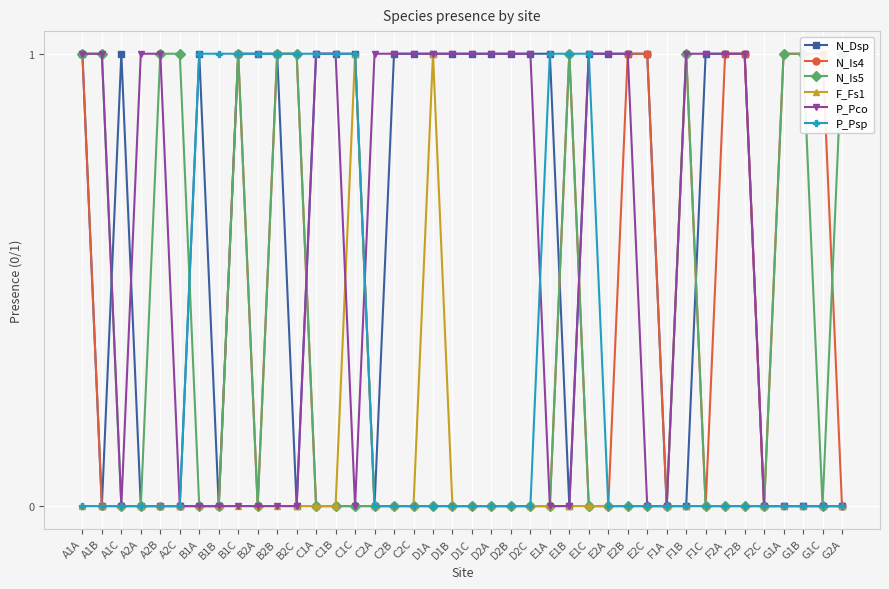

Between which two adjacent categories do N_Is5 and N_Dsp first intersect?

A1B and A1C